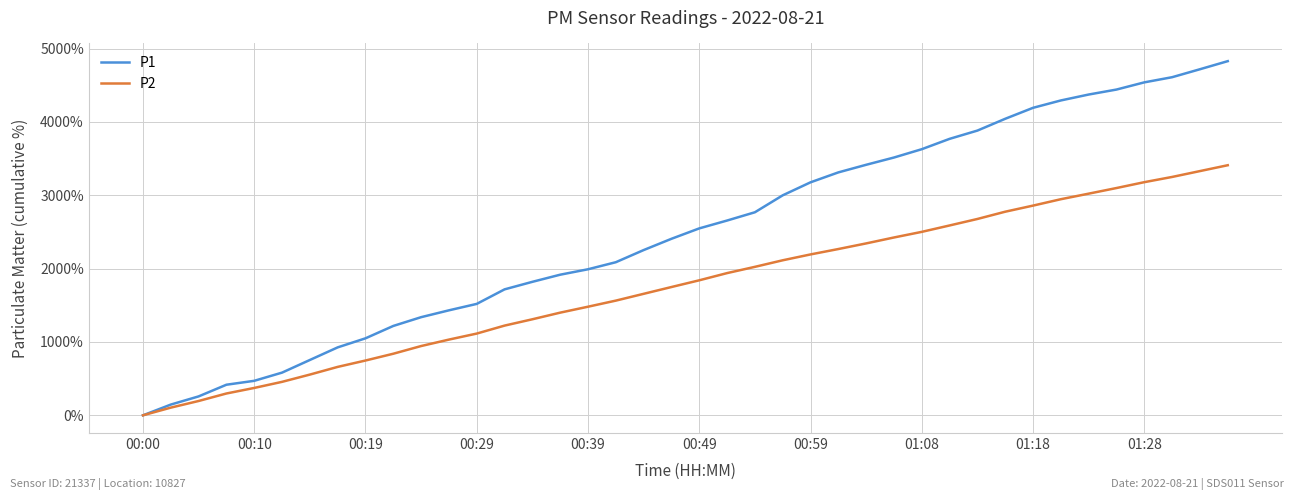

How many distinct data groups are displayed?

2